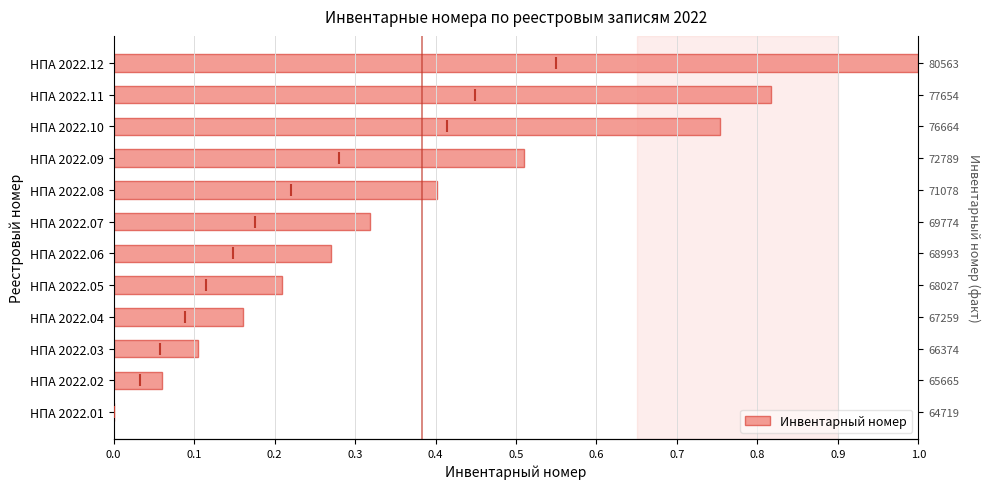

What position from the left is 1.0?

11